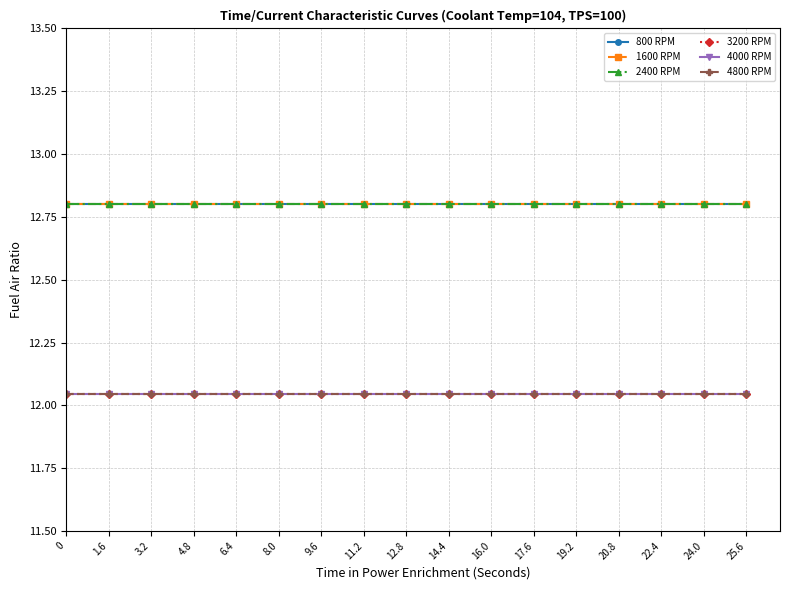

Between 3.2 and 4.8, which series saw the biggest shift?

800 RPM